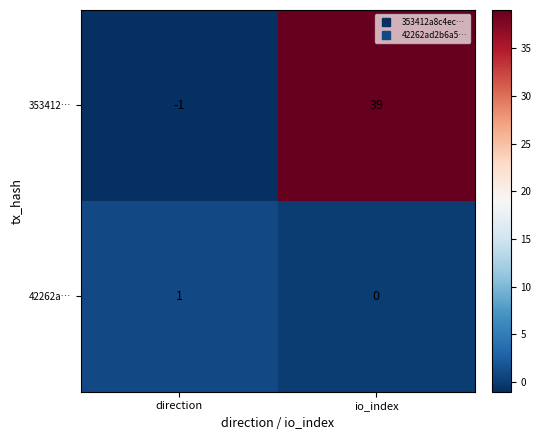

What is the sum of the 353412… values at io_index and direction?

38